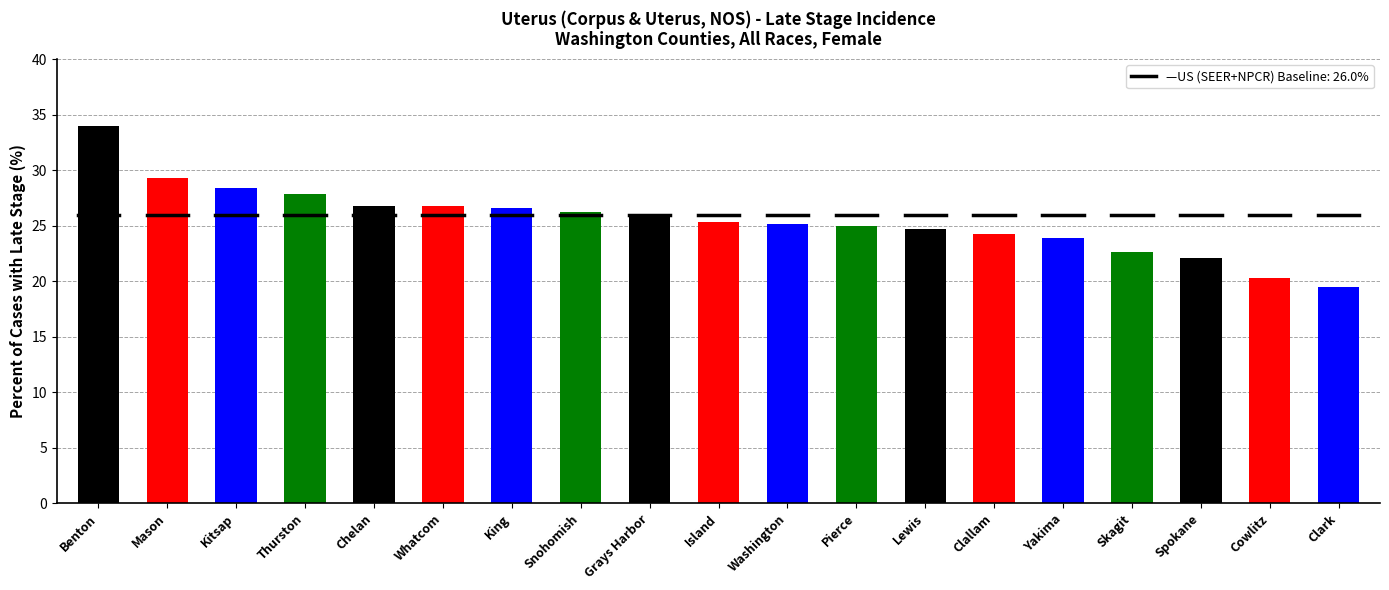

Which label corresponds to the smallest value in the chart?

Clark